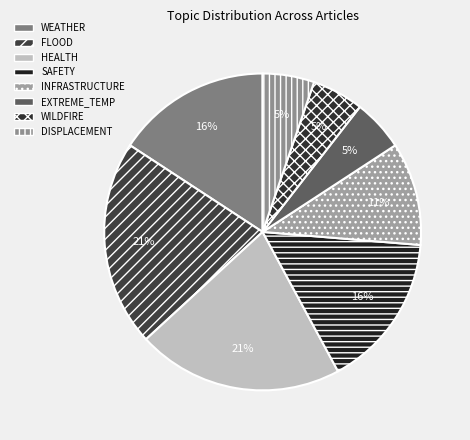

Combined, what portion of the pie is WILDFIRE and INFRASTRUCTURE?

15.8%